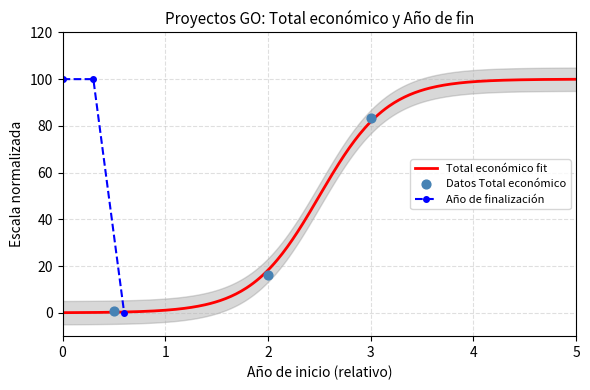

Which series has the largest total across all categories?

Total economico